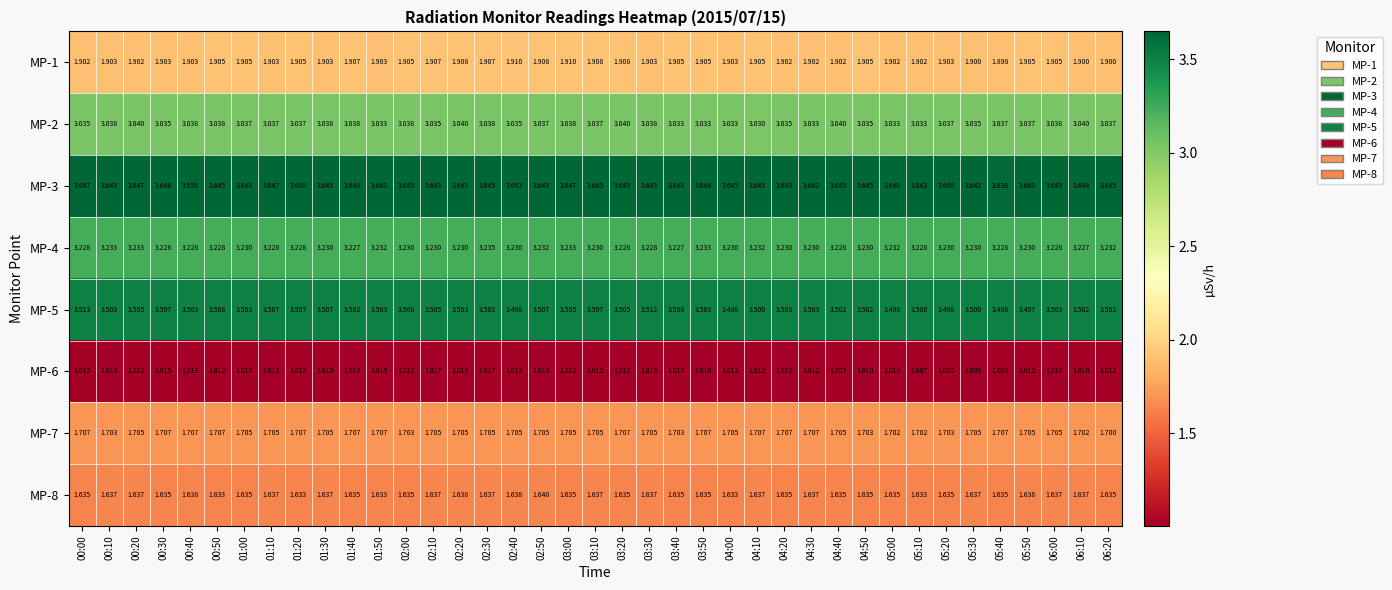

Which series has the largest range (max minus min)?

MP-5